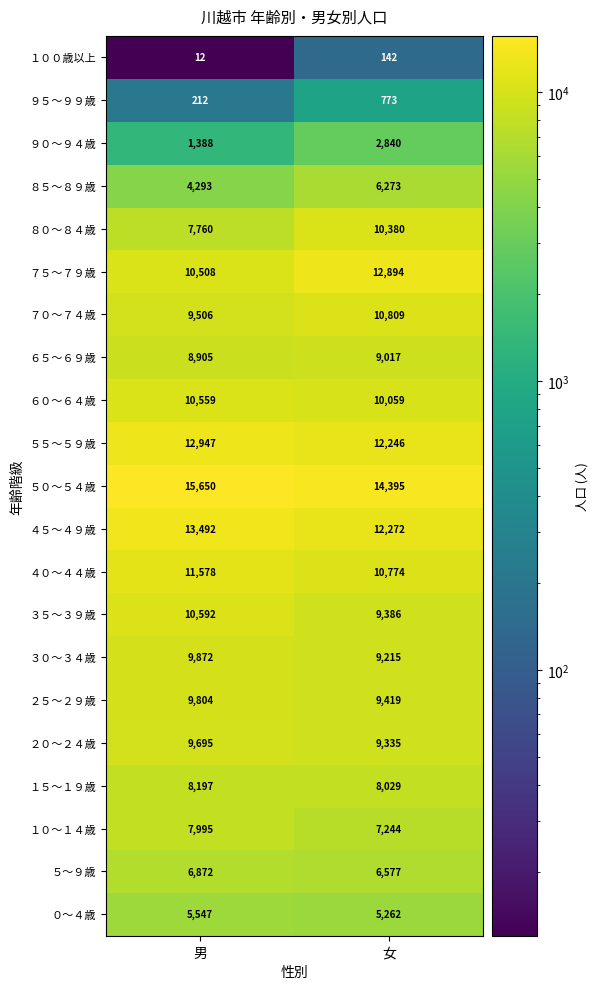

What is the greatest value displayed?

15650